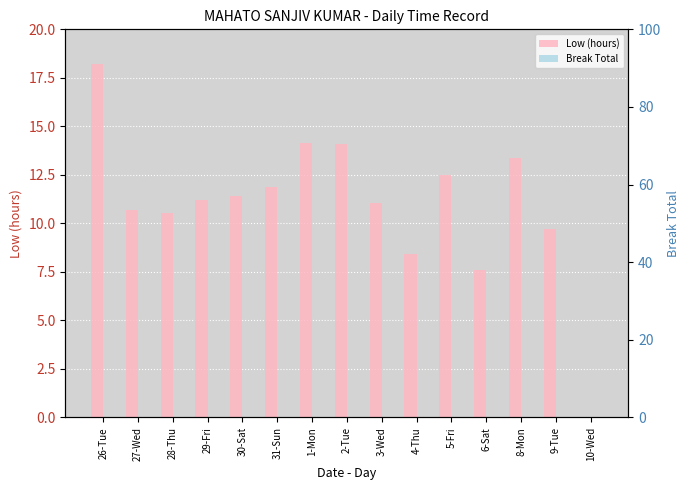

Reading right to left, extract all data points from this chart.

Low (hours): 0.0	9.7	13.4	7.6	12.5	8.4	11.1	14.1	14.2	11.9	11.4	11.2	10.6	10.7	18.2
Break Total: 0.0	0.0	0.0	0.0	0.0	0.0	0.0	0.0	0.0	0.0	0.0	0.0	0.0	0.0	0.0